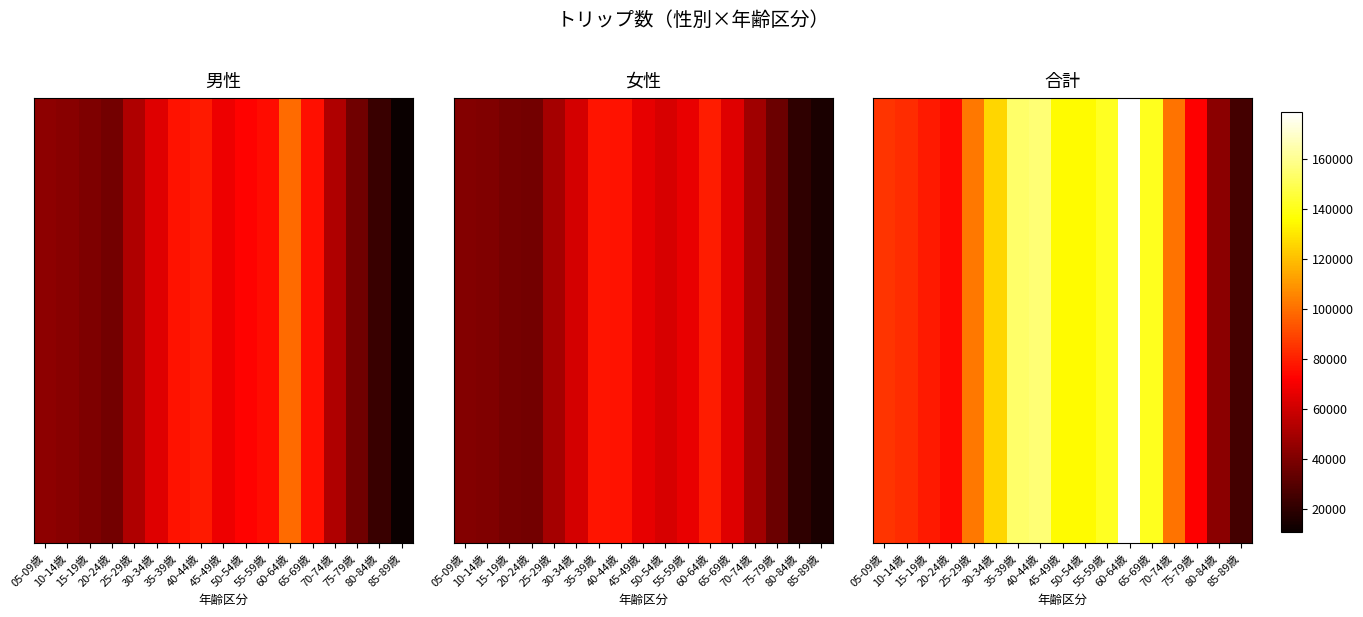

Reading right to left, extract all data points from this chart.

25757	43292	72242	100743	140690	178665	141914	134935	134958	155475	153599	126021	102068	74725	78582	83625	85198